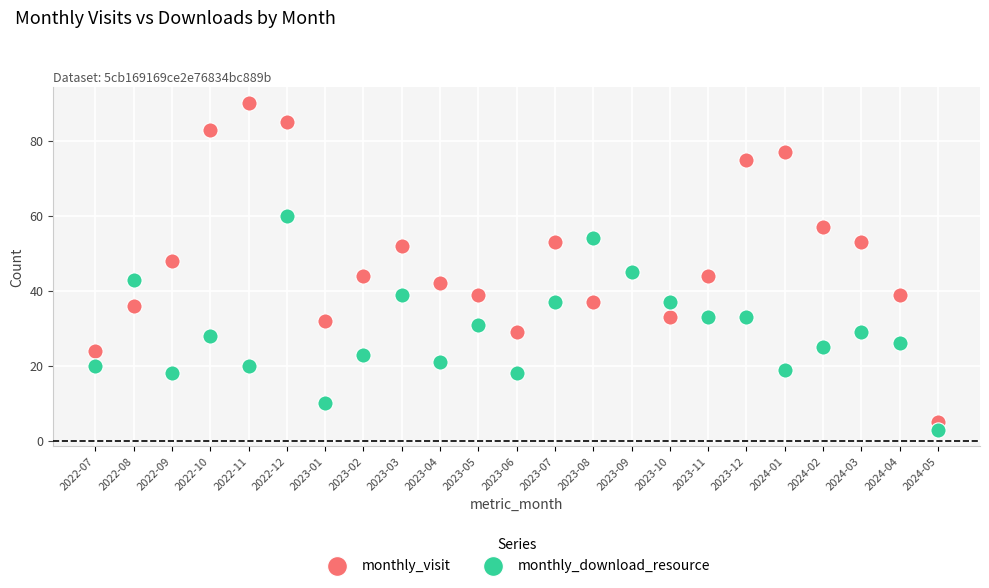

In the monthly_visit series, what Y value is closest to 47?

48